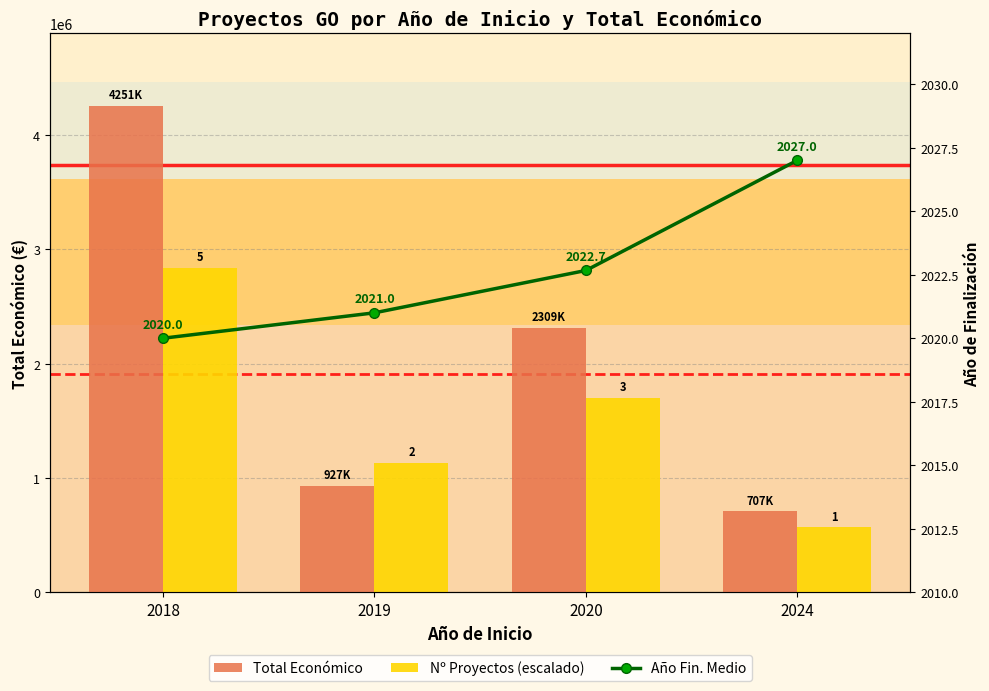

What is the sum of the Nº Proyectos (escalado) values at 2020 and 2018?

4534372.3